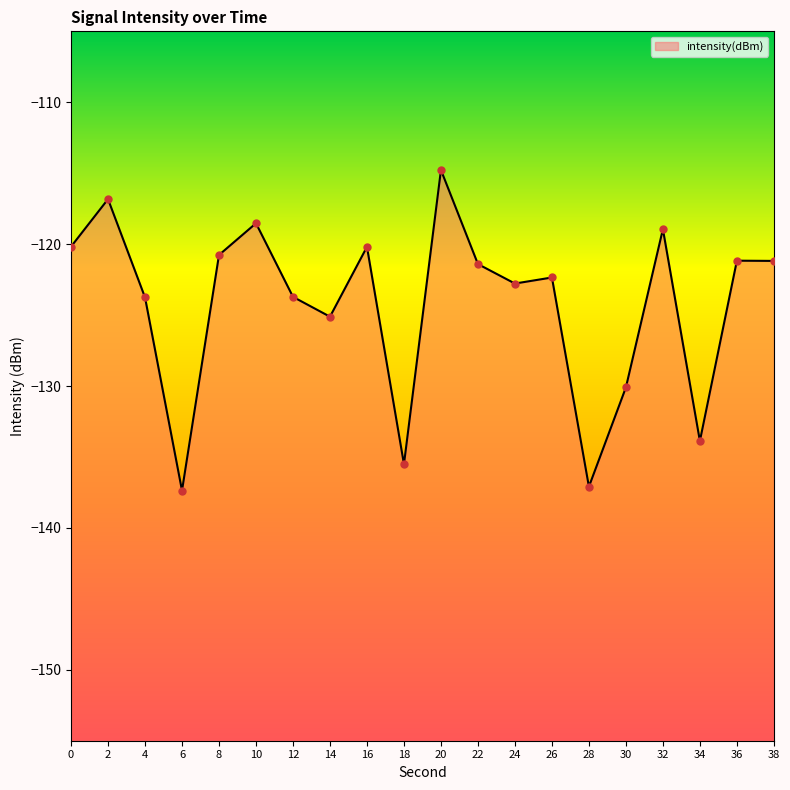

What is the change in value from 32 to 34?

-14.9